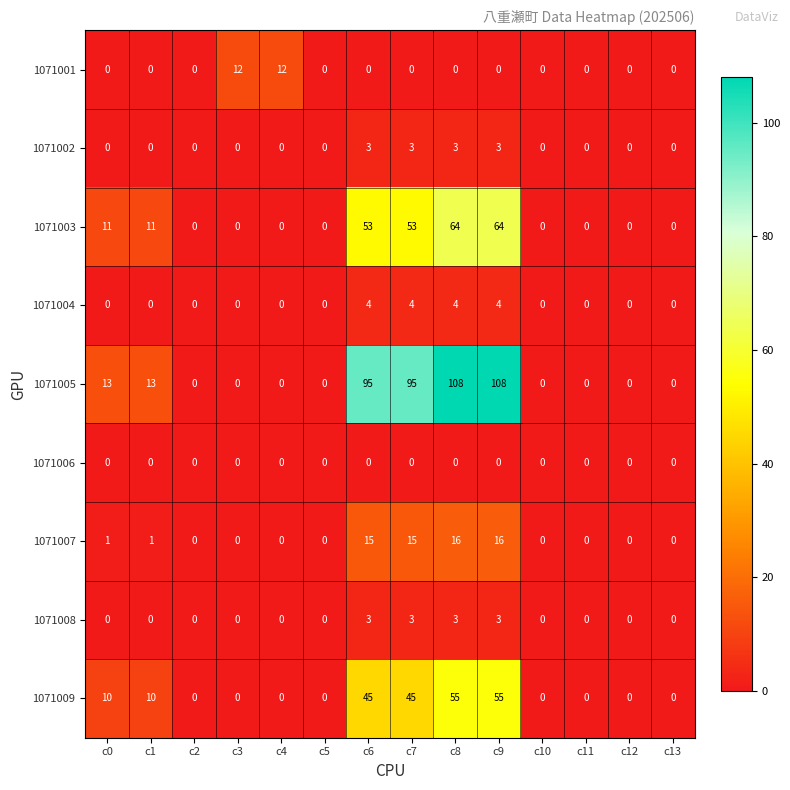

What is the maximum value shown in the chart?

108